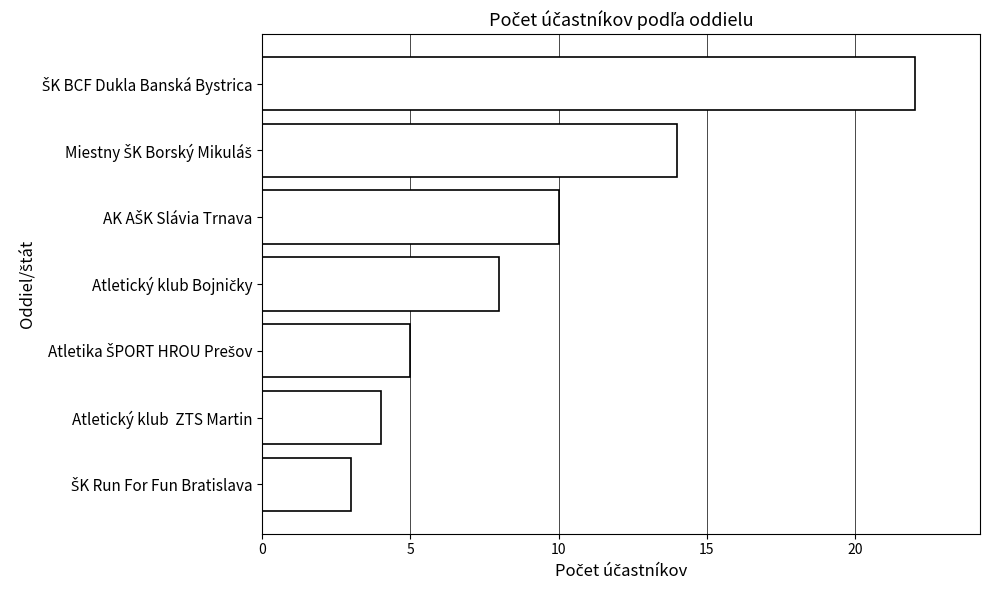

The chart shows a value of 4 at Atletický klub  ZTS Martin. True or false?

True